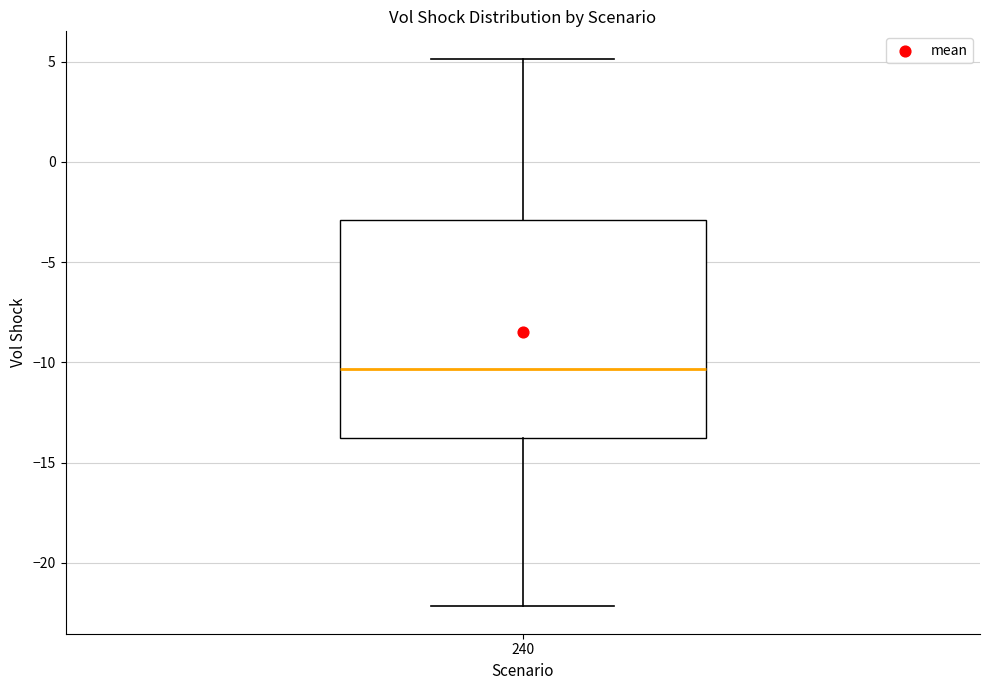

Where is the lower edge of the box at x = 240 on the y-axis? The values are not printed on the chart, so give them approximately, as read against the axis.

-14.0